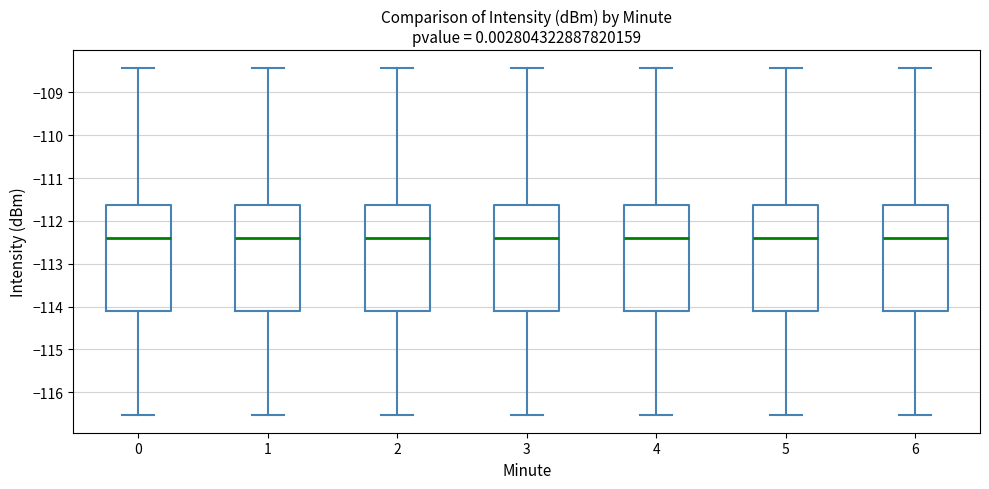

Reading left to right, read every box against the y-axis: the position of its median line, the range the box covers, and the ends of its whiskers. The values are not printed on the chart, so give them approximately, as read against the axis.

0: median -112.4, box -114.1 to -111.6, whiskers -116.5 to -108.4
1: median -112.4, box -114.1 to -111.6, whiskers -116.5 to -108.4
2: median -112.4, box -114.1 to -111.6, whiskers -116.5 to -108.4
3: median -112.4, box -114.1 to -111.6, whiskers -116.5 to -108.4
4: median -112.4, box -114.1 to -111.6, whiskers -116.5 to -108.4
5: median -112.4, box -114.1 to -111.6, whiskers -116.5 to -108.4
6: median -112.4, box -114.1 to -111.6, whiskers -116.5 to -108.4